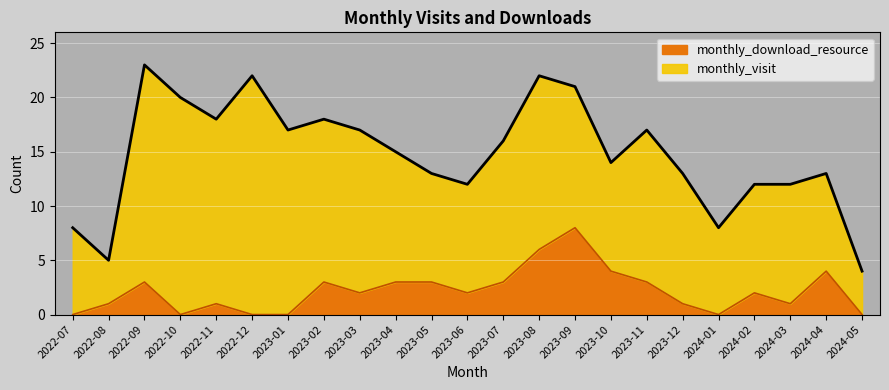

List the labels in order of value, smallest first.

2022-07, 2022-10, 2022-12, 2023-01, 2024-01, 2024-05, 2022-08, 2022-11, 2023-12, 2024-03, 2023-03, 2023-06, 2024-02, 2022-09, 2023-02, 2023-04, 2023-05, 2023-07, 2023-11, 2023-10, 2024-04, 2023-08, 2023-09